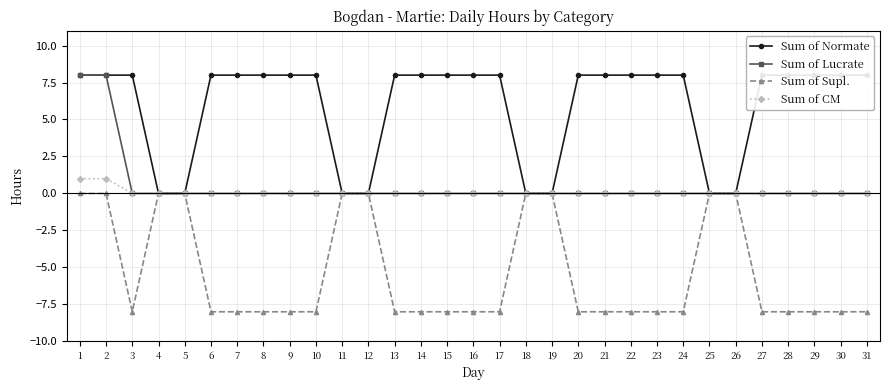

Does the chart display data point markers on the line(s)?

Yes